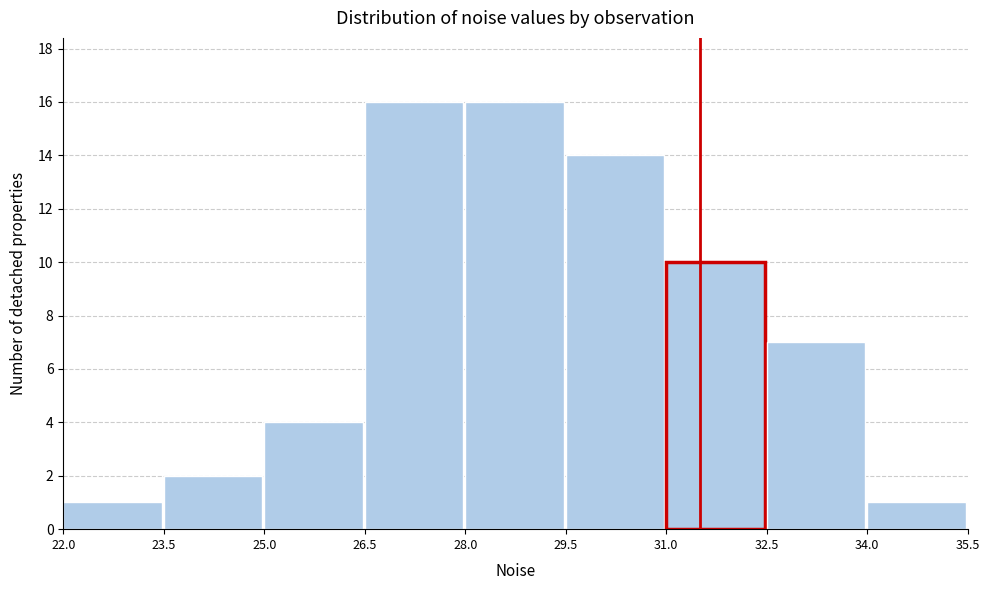

Reading left to right, list every bar in this chart as the range it spans on the x-axis followed by its height. The values are not printed on the chart, so give them approximately, as read against the axis.

22.0 to 23.5: 1
23.5 to 25.0: 2
25.0 to 26.5: 4
26.5 to 28.0: 16
28.0 to 29.5: 16
29.5 to 31.0: 14
31.0 to 32.5: 10
32.5 to 34.0: 7
34.0 to 35.5: 1